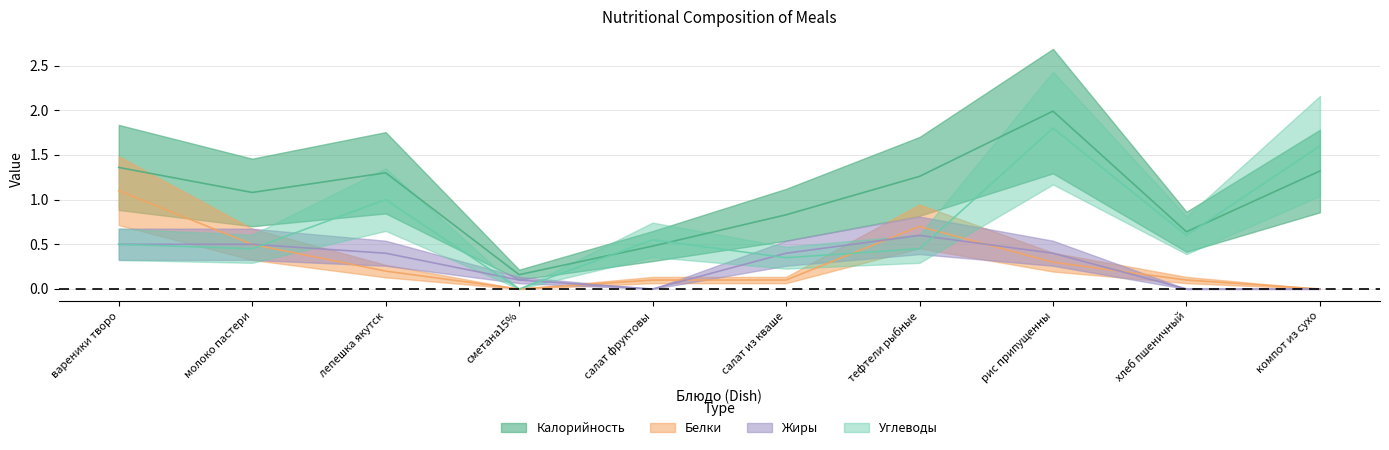

At which category is the sum across all series the highest?

рис припущенны